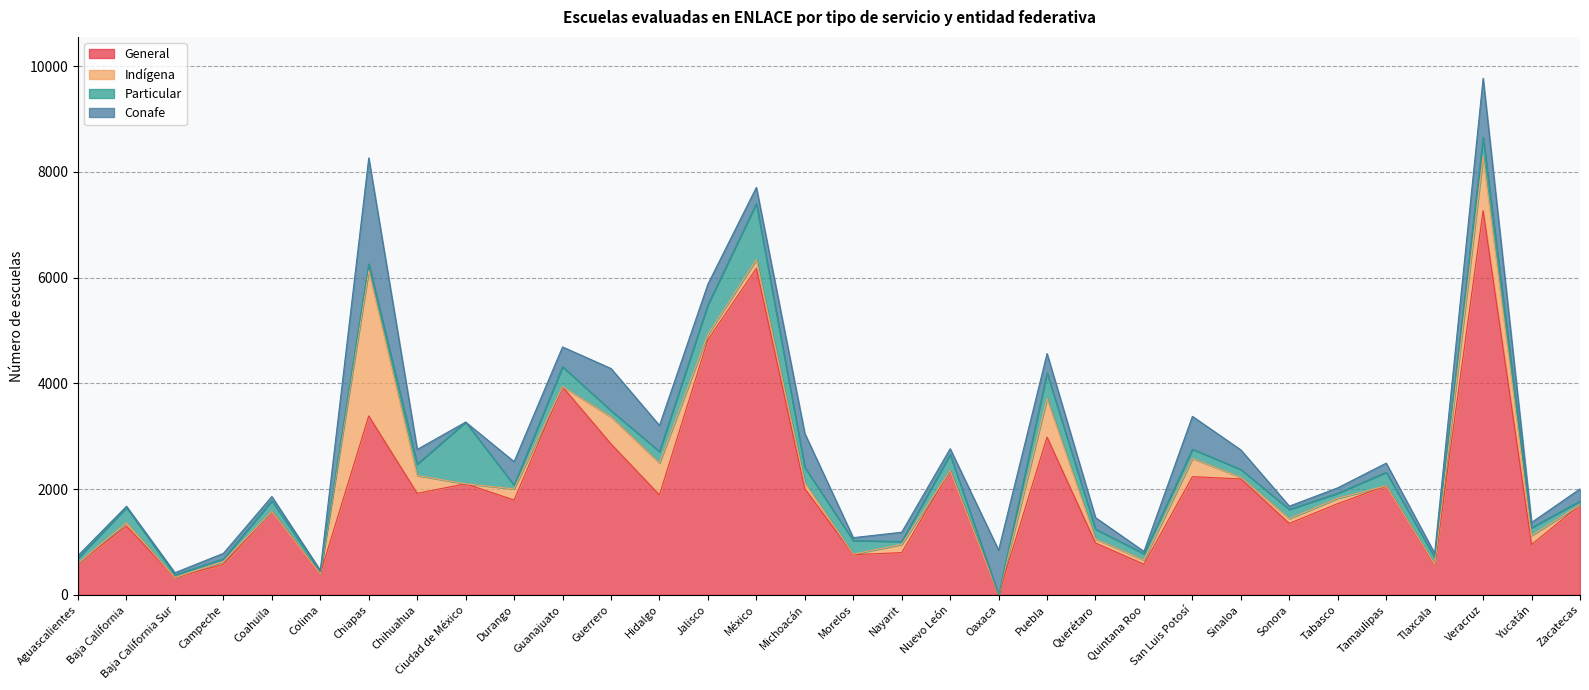

Rank the series by their maximum value, from lowest to highest.

Particular, Conafe, Indígena, General